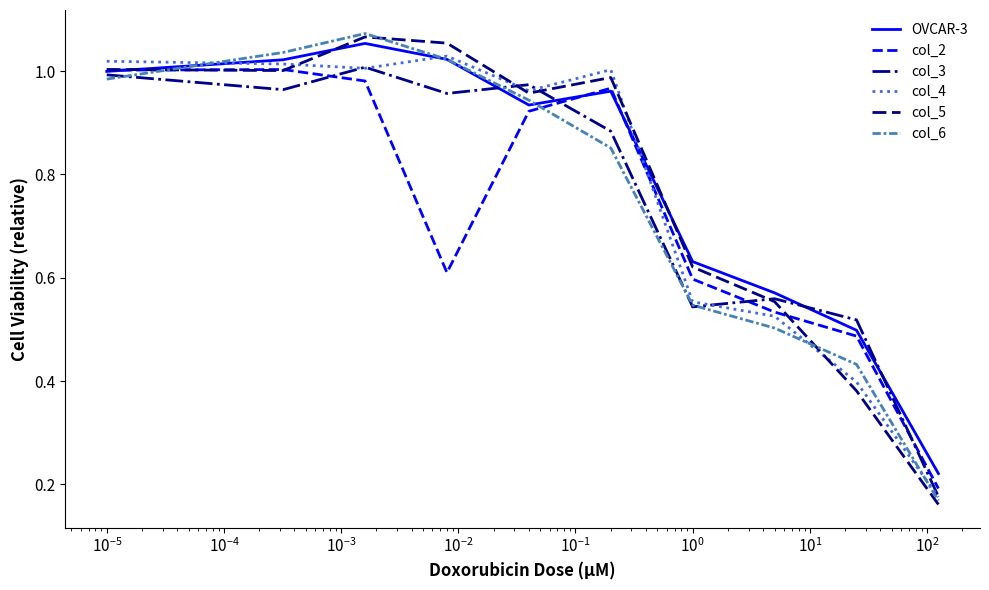

How many interior local peaks does the col_5 series have?

2